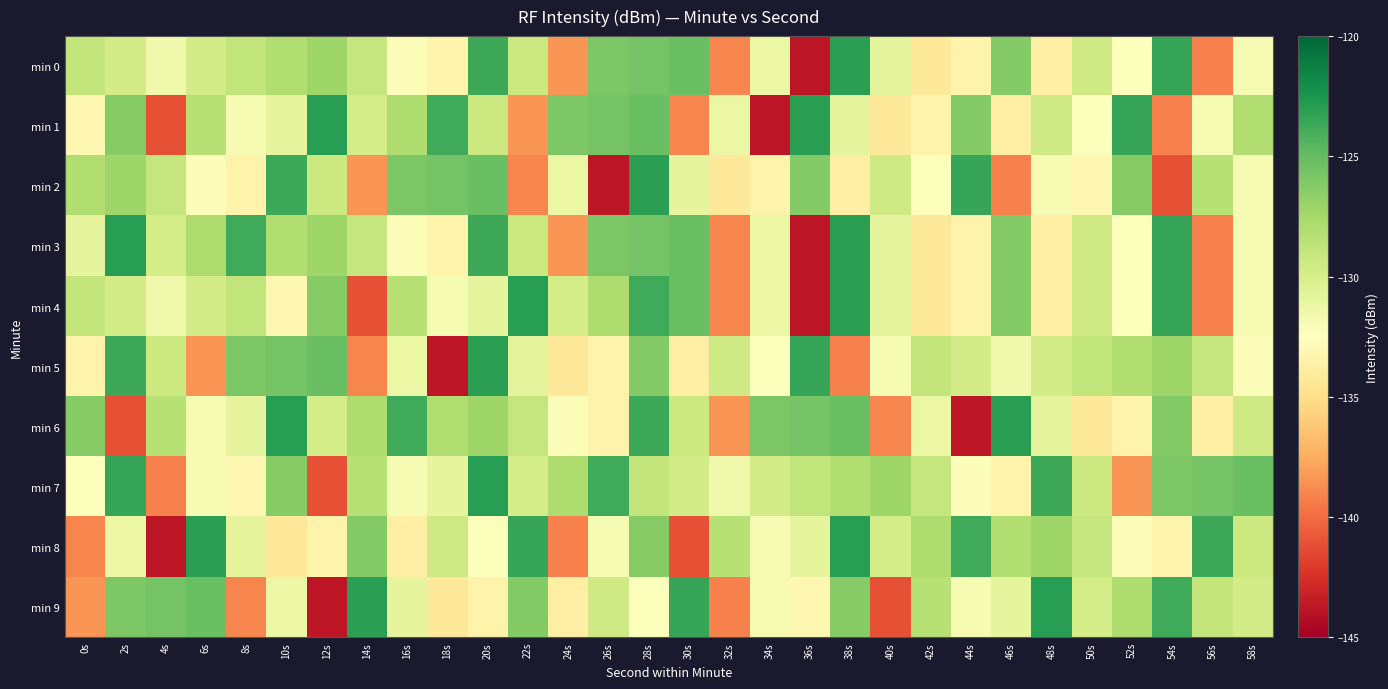

List the series in order of their peak value, highest first.

min 1, min 3, min 4, min 6, min 7, min 8, min 9, min 0, min 2, min 5